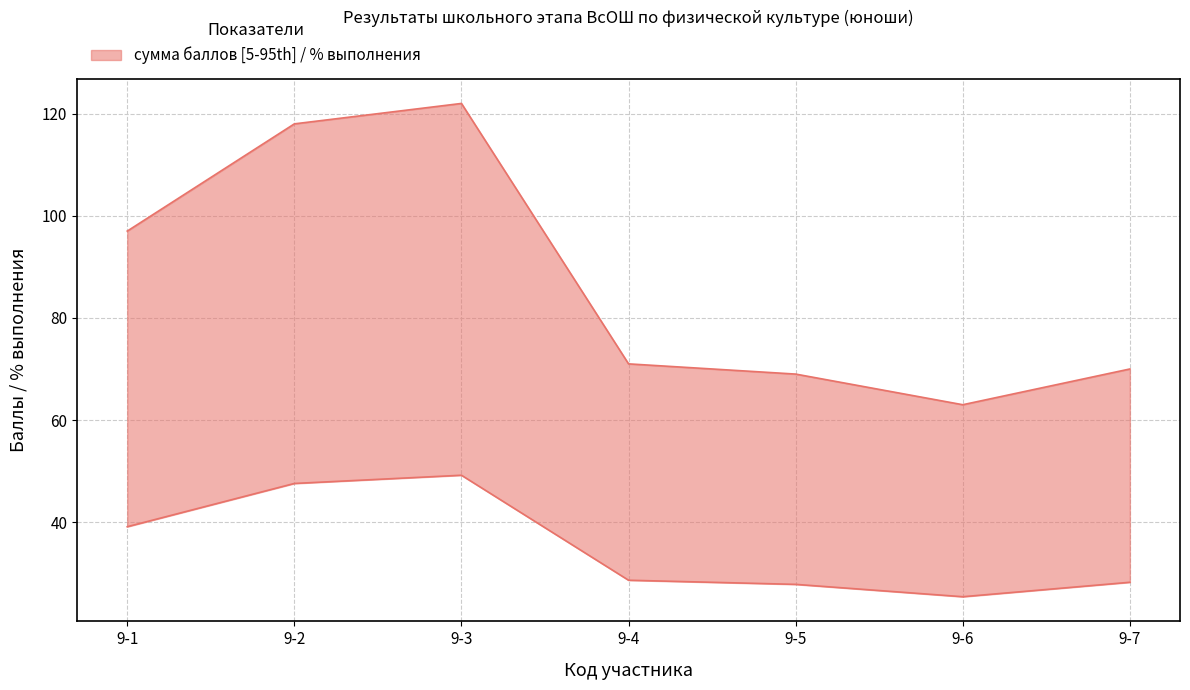

Which series has the widest spread of values?

сумма баллов